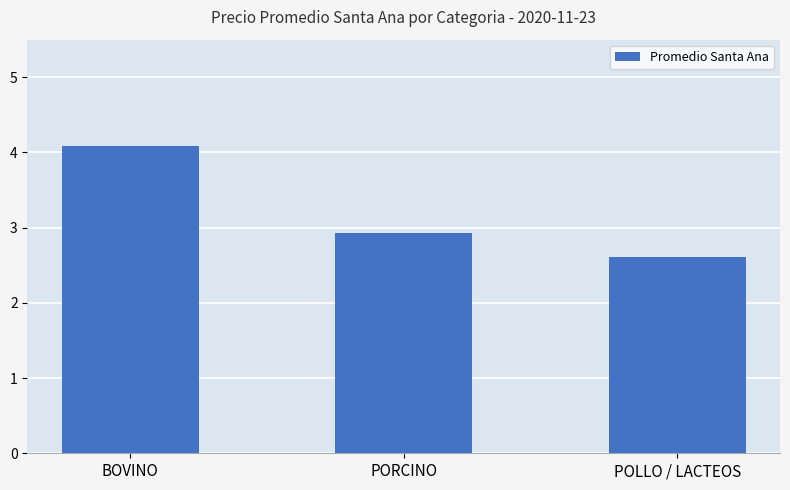

The value at PORCINO is 2.9. True or false?

True